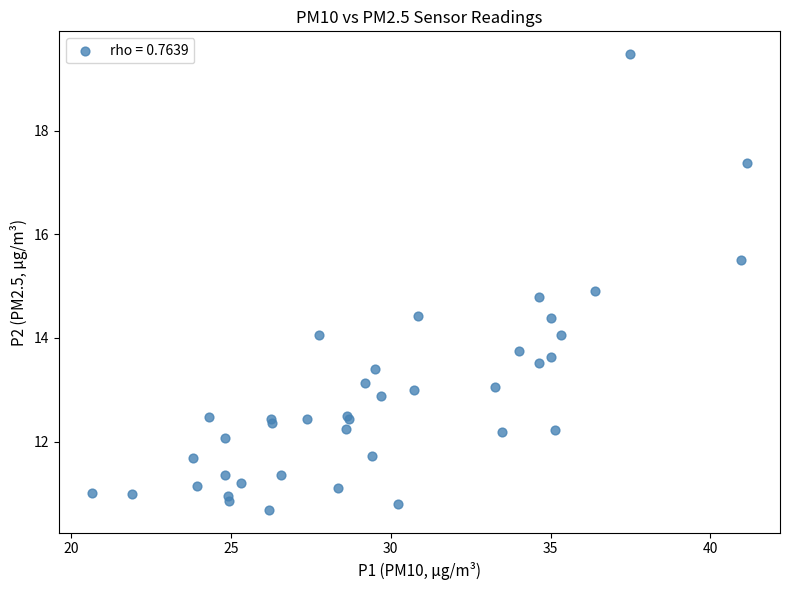

What Y value in the scatter plot is closest to 15?

14.9